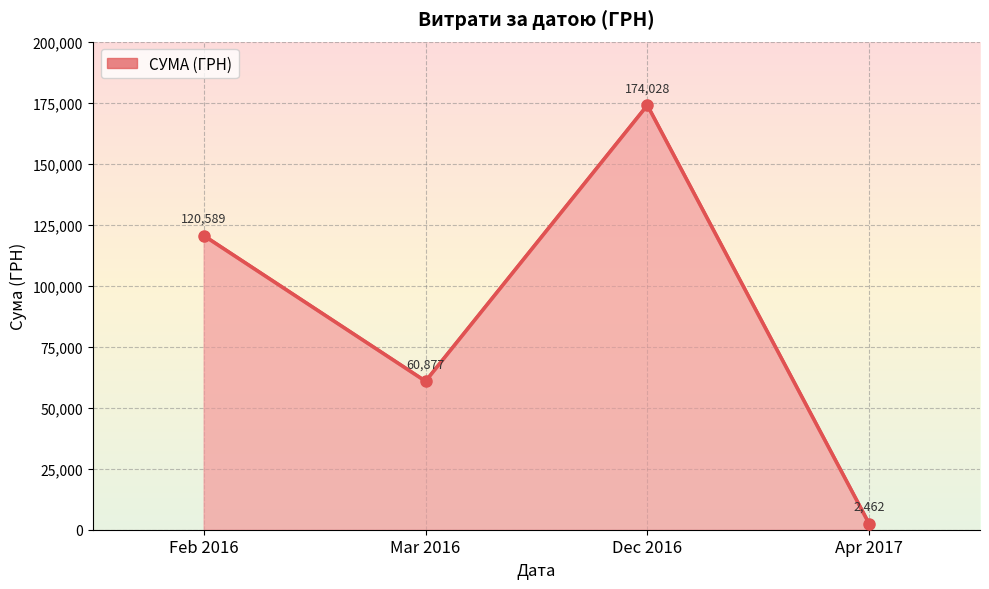

The value at Dec 2016 is 85283.0. True or false?

False